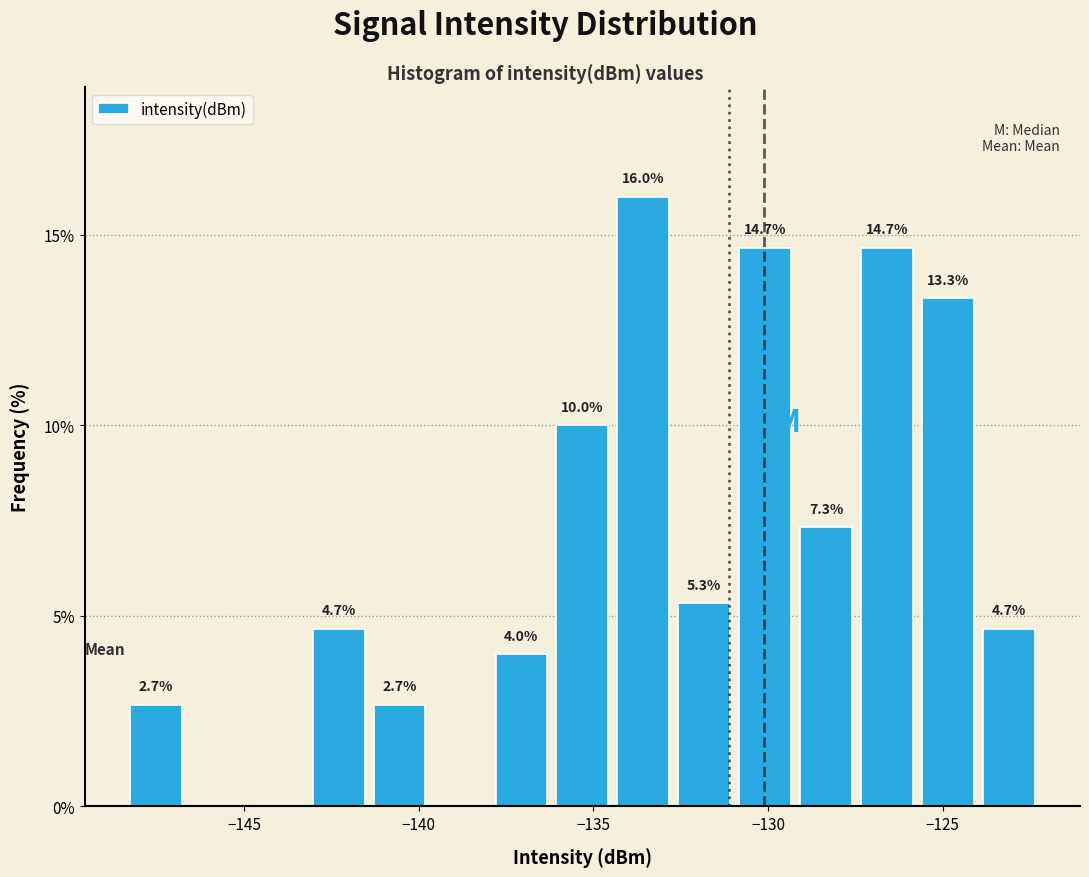

Around what value on the x-axis is the tallest bar? Give the approximate position of its centre, as read against the axis.

-133.5